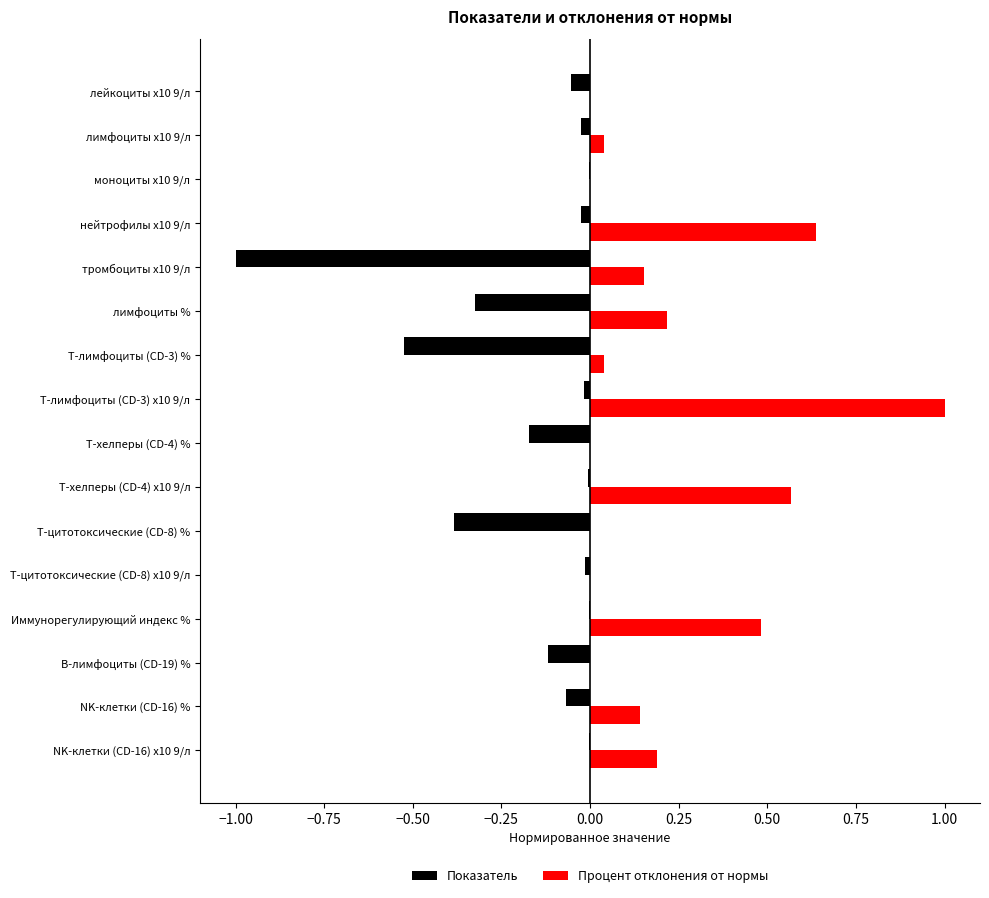

Between T-лимфоциты (CD-3) х10 9/л and NK-клетки (CD-16) %, which series saw the biggest shift?

Процент отклонения от нормы